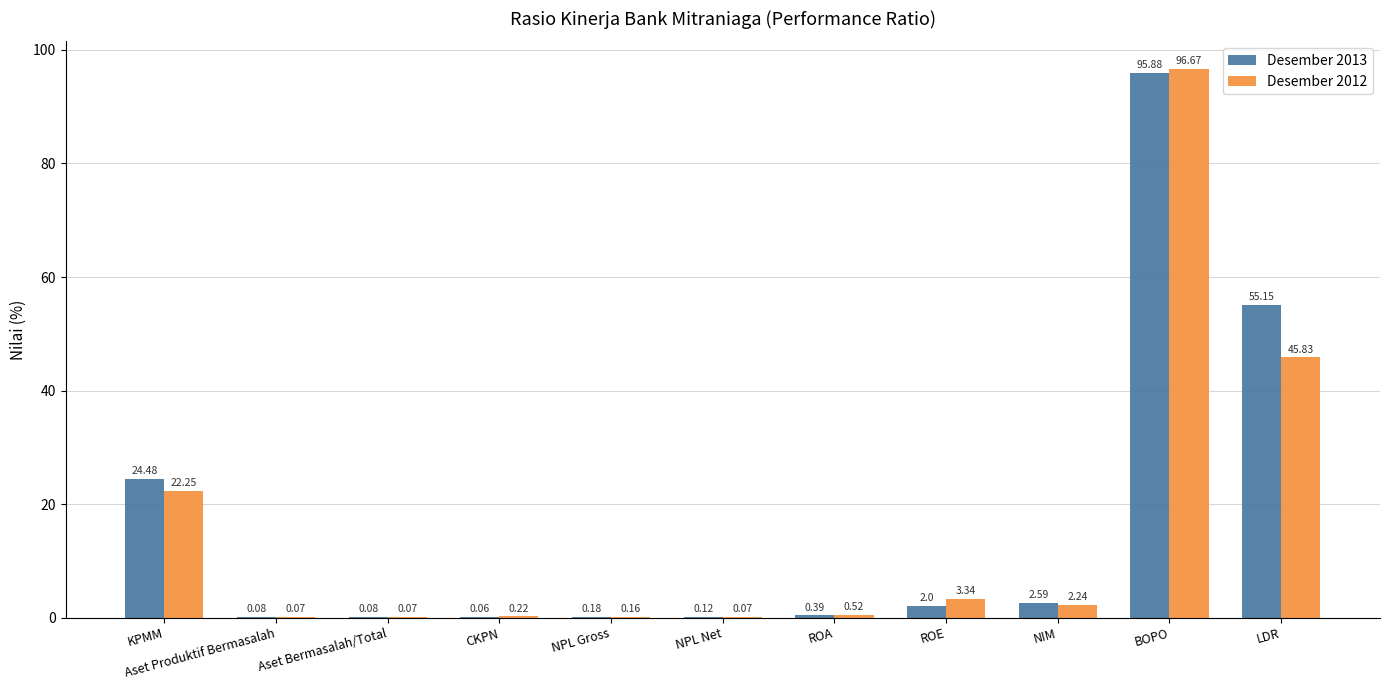

Which category has the highest value in the Desember 2013 series?

BOPO